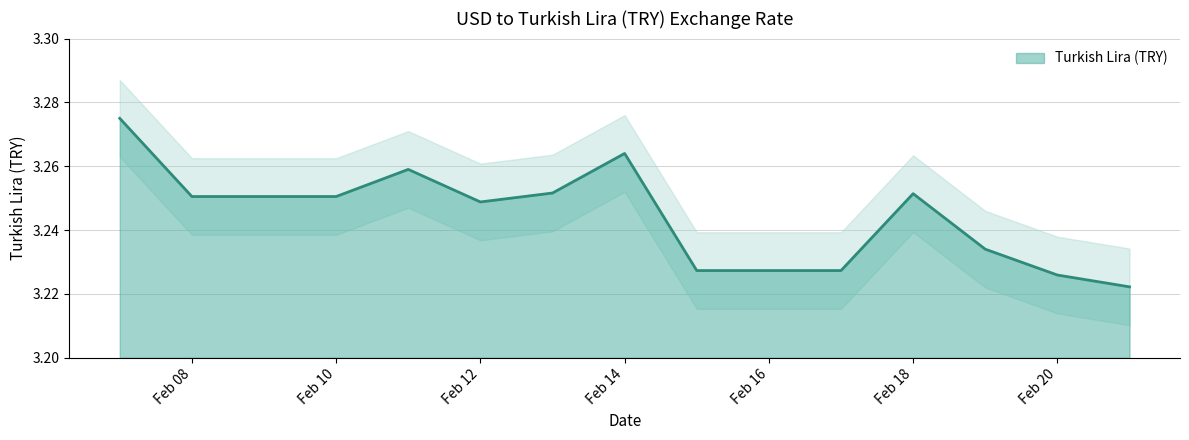

Is it true that the value at 2019-02-17 is 3.2?

True